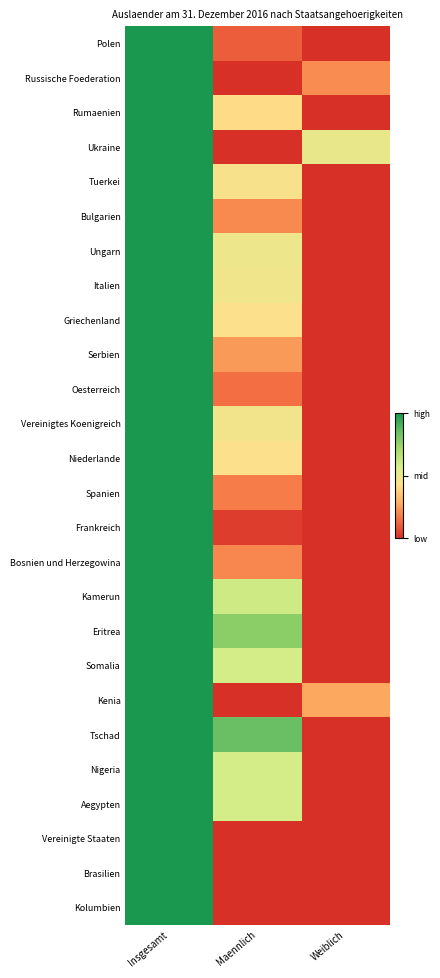

Reading left to right, list all the values displayed in this chart.

Polen: Insgesamt=1.0	Maennlich=0.1	Weiblich=0.0
Russische Foederation: Insgesamt=1.0	Maennlich=0.0	Weiblich=0.2
Rumaenien: Insgesamt=1.0	Maennlich=0.4	Weiblich=0.0
Ukraine: Insgesamt=1.0	Maennlich=0.0	Weiblich=0.5
Tuerkei: Insgesamt=1.0	Maennlich=0.5	Weiblich=0.0
Bulgarien: Insgesamt=1.0	Maennlich=0.2	Weiblich=0.0
Ungarn: Insgesamt=1.0	Maennlich=0.5	Weiblich=0.0
Italien: Insgesamt=1.0	Maennlich=0.5	Weiblich=0.0
Griechenland: Insgesamt=1.0	Maennlich=0.4	Weiblich=0.0
Serbien: Insgesamt=1.0	Maennlich=0.2	Weiblich=0.0
Oesterreich: Insgesamt=1.0	Maennlich=0.1	Weiblich=0.0
Vereinigtes Koenigreich: Insgesamt=1.0	Maennlich=0.5	Weiblich=0.0
Niederlande: Insgesamt=1.0	Maennlich=0.4	Weiblich=0.0
Spanien: Insgesamt=1.0	Maennlich=0.2	Weiblich=0.0
Frankreich: Insgesamt=1.0	Maennlich=0.0	Weiblich=0.0
Bosnien und Herzegowina: Insgesamt=1.0	Maennlich=0.2	Weiblich=0.0
Kamerun: Insgesamt=1.0	Maennlich=0.6	Weiblich=0.0
Eritrea: Insgesamt=1.0	Maennlich=0.8	Weiblich=0.0
Somalia: Insgesamt=1.0	Maennlich=0.6	Weiblich=0.0
Kenia: Insgesamt=1.0	Maennlich=0.0	Weiblich=0.3
Tschad: Insgesamt=1.0	Maennlich=0.8	Weiblich=0.0
Nigeria: Insgesamt=1.0	Maennlich=0.6	Weiblich=0.0
Aegypten: Insgesamt=1.0	Maennlich=0.6	Weiblich=0.0
Vereinigte Staaten: Insgesamt=1.0	Maennlich=0.0	Weiblich=0.0
Brasilien: Insgesamt=1.0	Maennlich=0.0	Weiblich=0.0
Kolumbien: Insgesamt=1.0	Maennlich=0.0	Weiblich=0.0